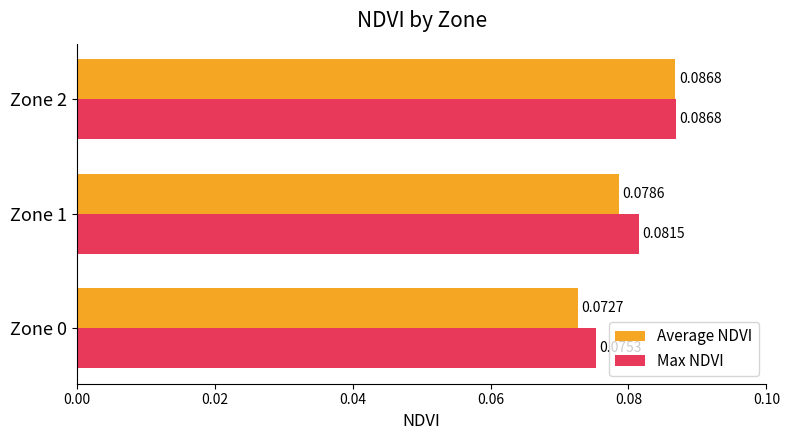

What are all the series names shown in the legend?

Average NDVI, Max NDVI